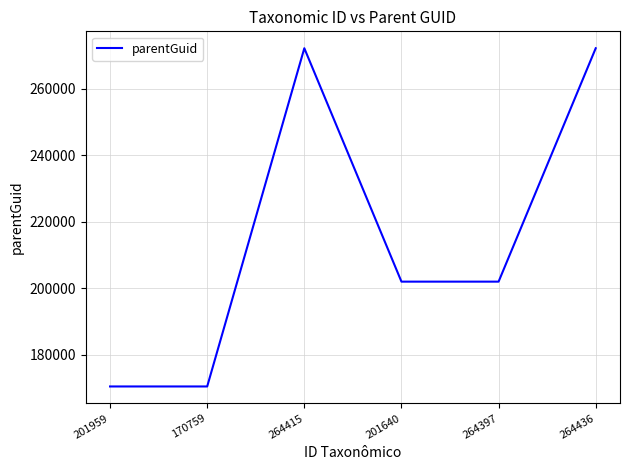

Between 264436 and 201640, which is larger?

264436